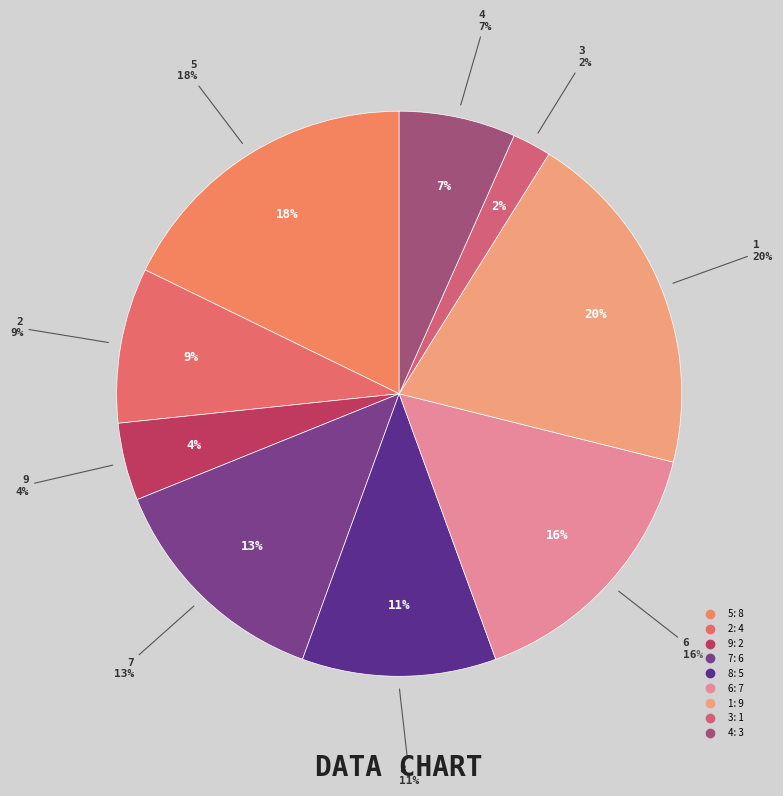

To the nearest percent, what is the average slice percentage?

11%